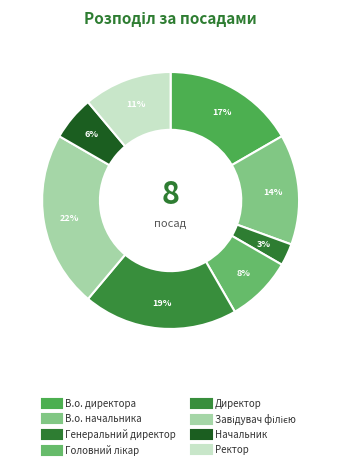

How many segments does this pie chart have?

8